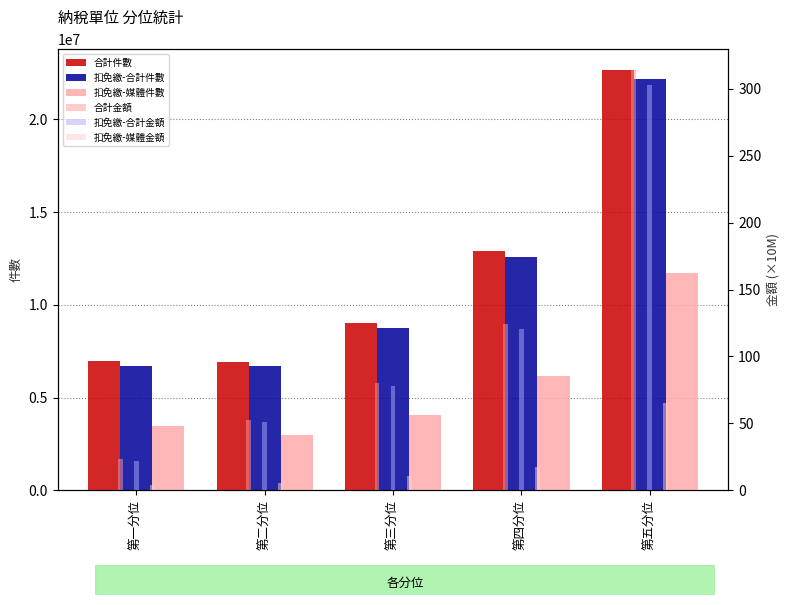

The 扣免繳-媒體金額 series shows 1.4 at 第一分位. True or false?

False